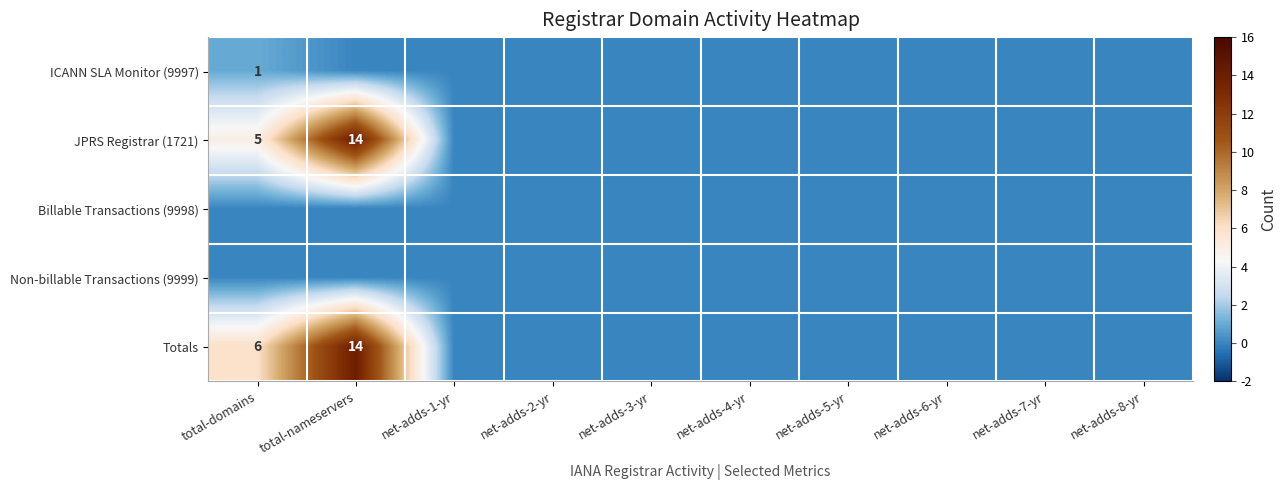

How many data points does each series have?

10